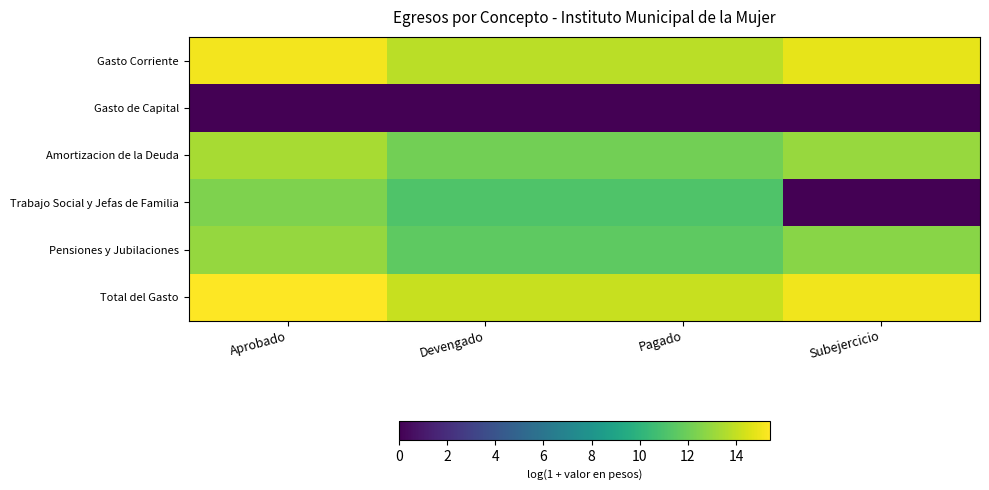

List the series in order of their peak value, highest first.

Total del Gasto, Gasto Corriente, Amortizacion de la Deuda, Pensiones y Jubilaciones, Trabajo Social y Jefas de Familia, Gasto de Capital